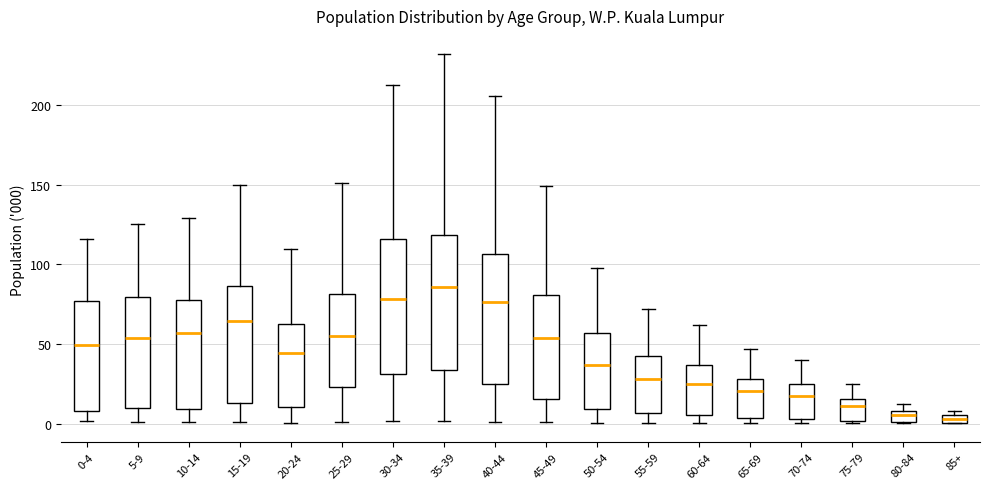

Where is the lower edge of the box for 75-79 on the y-axis? The values are not printed on the chart, so give them approximately, as read against the axis.

0